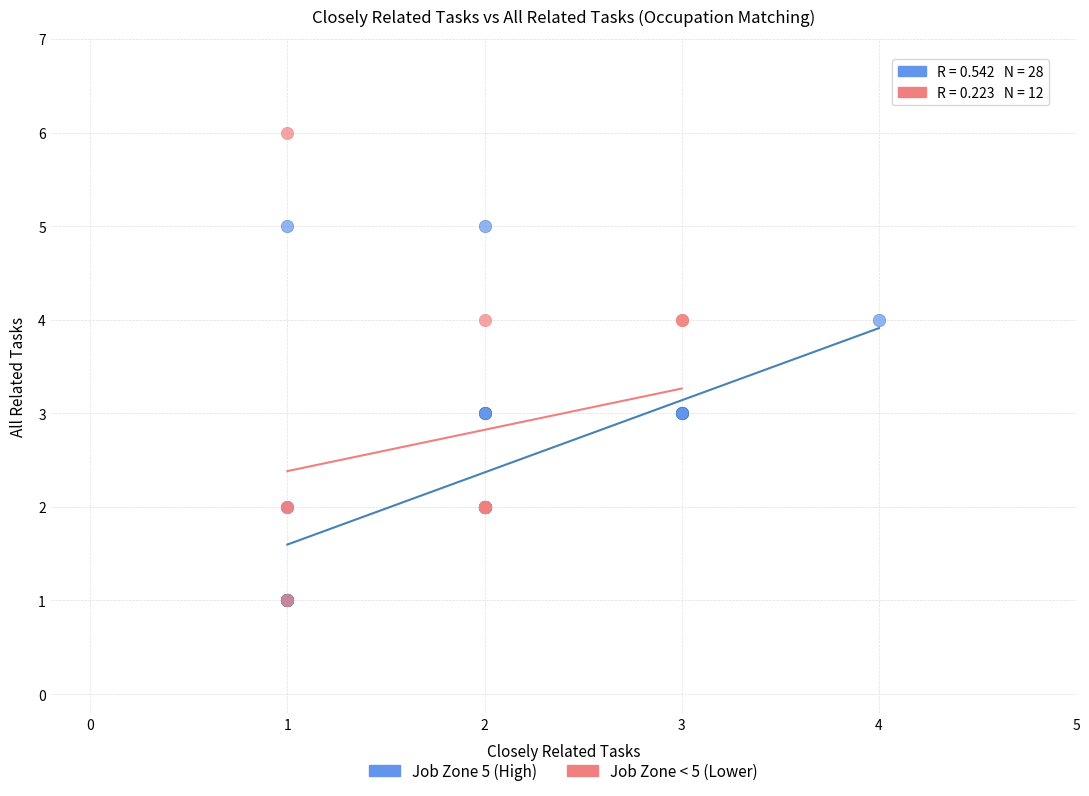

Which series contains the highest Y value?

Job Zone < 5 (Lower)